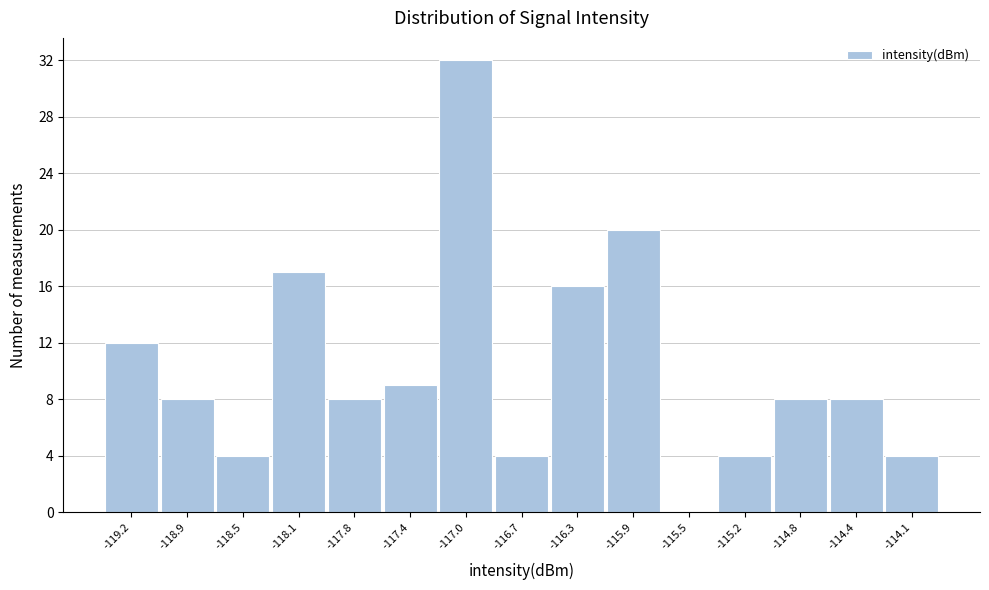

Reading left to right, transcribe this chart: for each bar, give the range it covers on the x-axis and its height. Neither the bar edges nor the heights are printed on the chart, so give them approximately, as read against the axes.

-119.40 to -119.05: 12
-119.05 to -118.70: 8
-118.70 to -118.30: 4
-118.30 to -117.95: 17
-117.95 to -117.55: 8
-117.55 to -117.20: 9
-117.20 to -116.85: 32
-116.85 to -116.45: 4
-116.45 to -116.10: 16
-116.10 to -115.75: 20
-115.75 to -115.35: 0
-115.35 to -115.00: 4
-115.00 to -114.65: 8
-114.65 to -114.25: 8
-114.25 to -113.90: 4